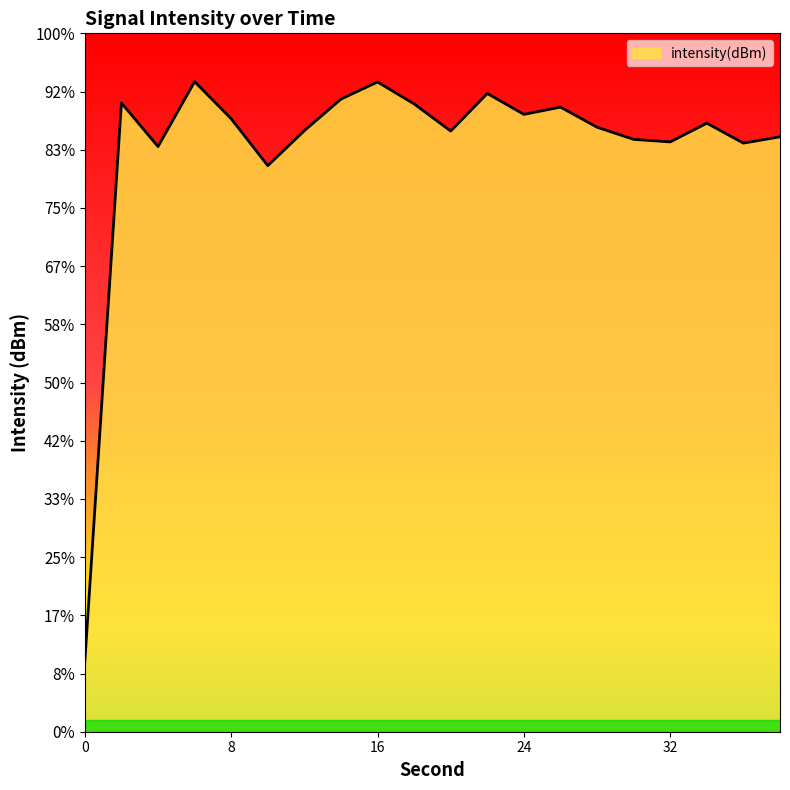

List the labels in order of value, smallest first.

0, 10, 4, 36, 32, 30, 38, 20, 12, 28, 34, 8, 24, 26, 18, 2, 14, 22, 16, 6